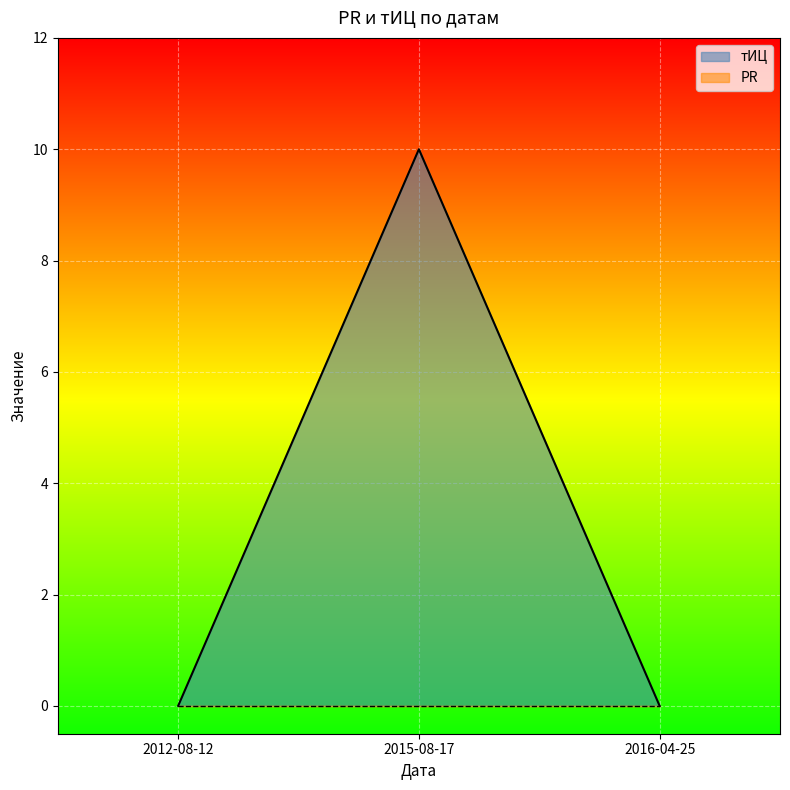

What is the difference between the maximum and minimum values?

10